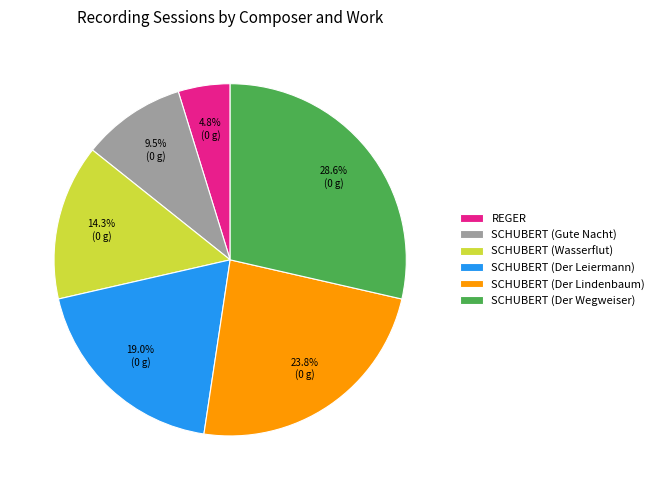

True or false: REGER accounts for 5% of the total.

True